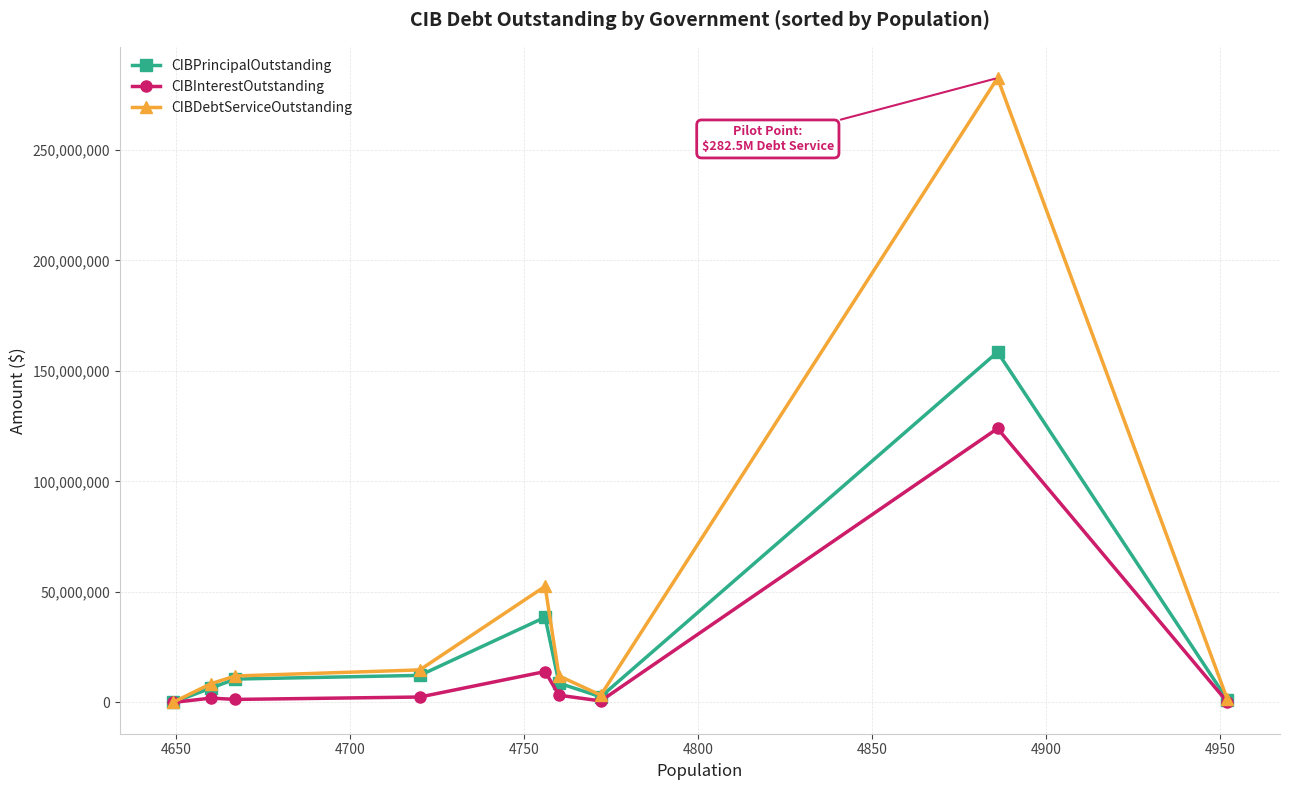

What is the value of the CIBDebtServiceOutstanding point at the 2nd from the left?

8524213.9